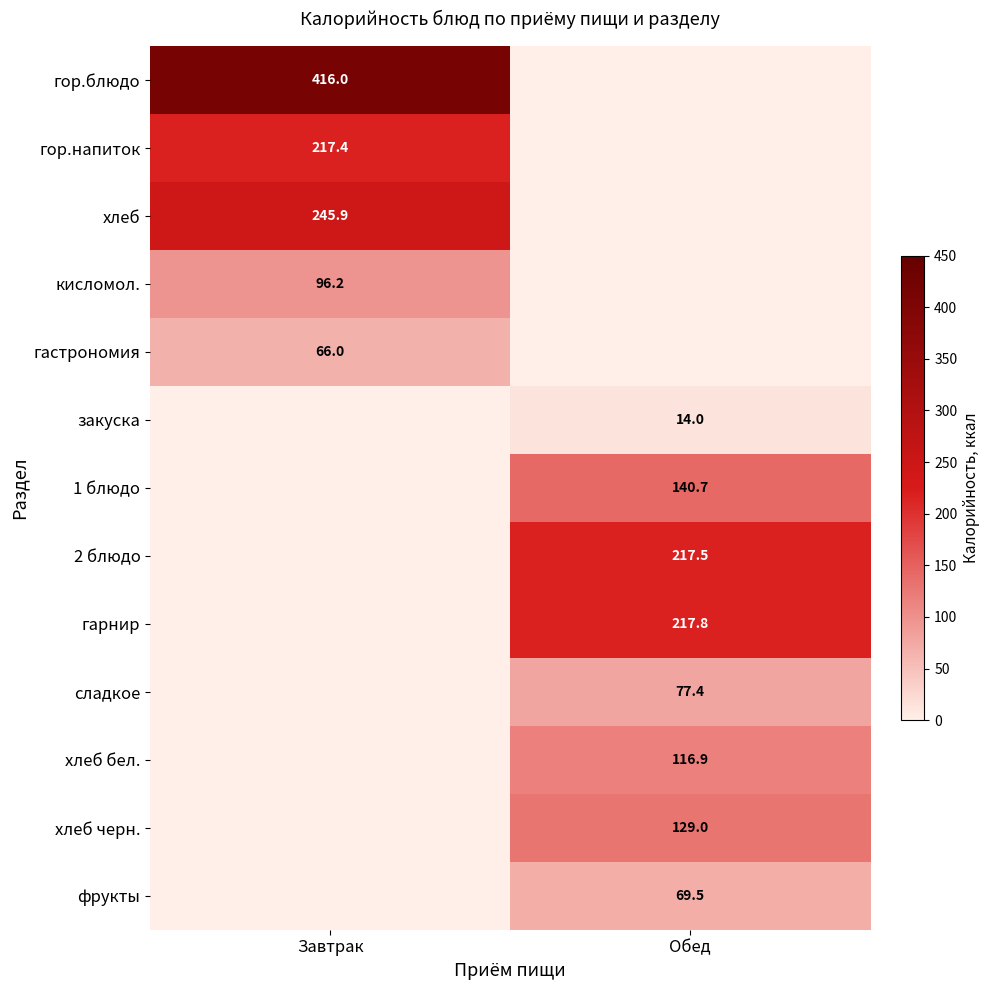

Which label corresponds to the smallest value in the chart?

Обед